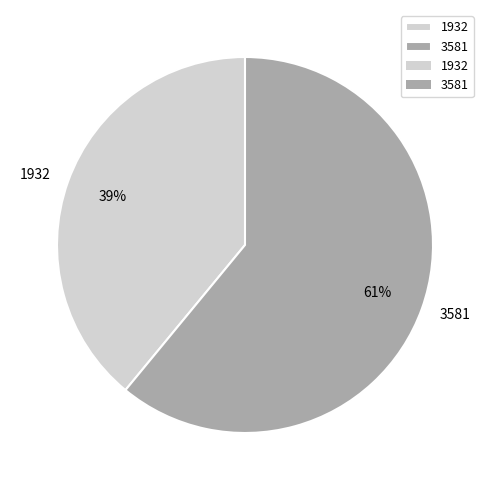

What is the smallest slice in the pie chart?

1932